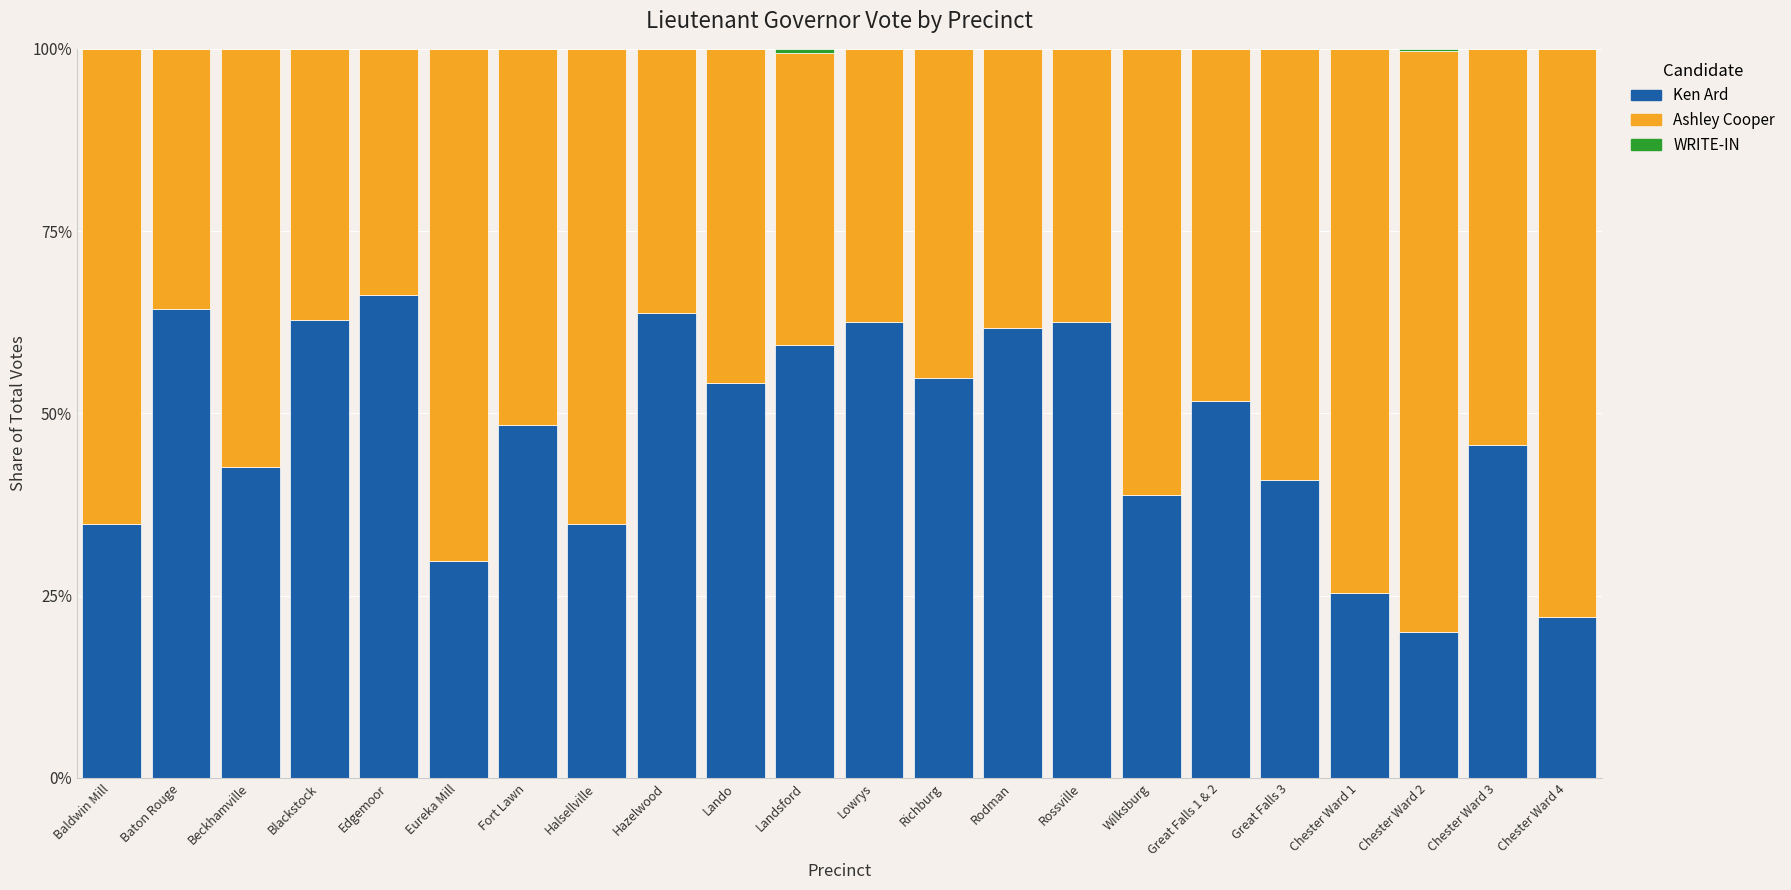

What is the total value across all series at Baton Rouge?

100.0